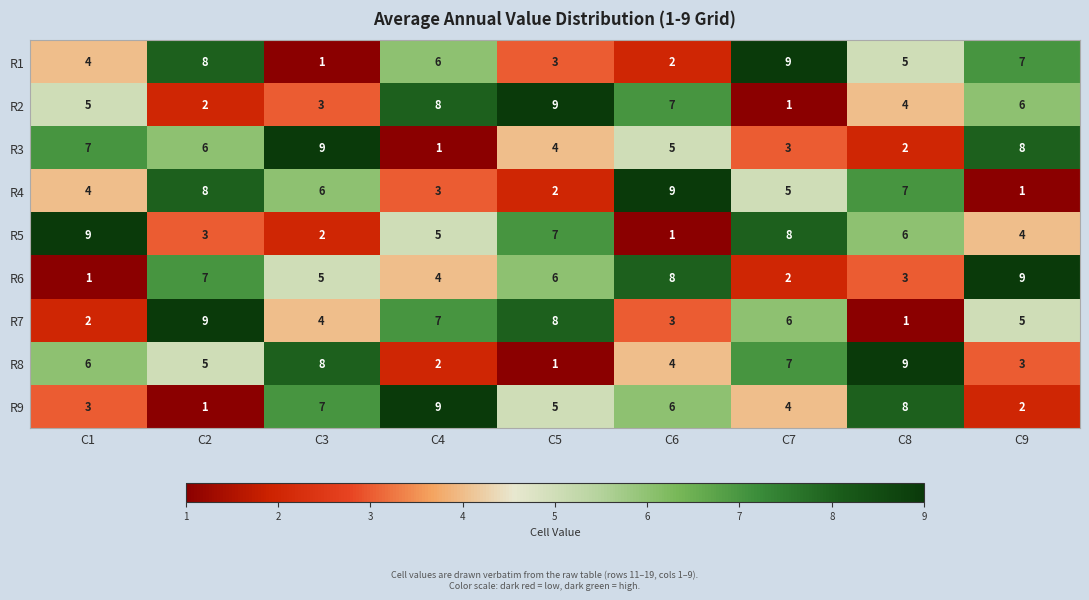

How many data points in R4 are less than 5?

4